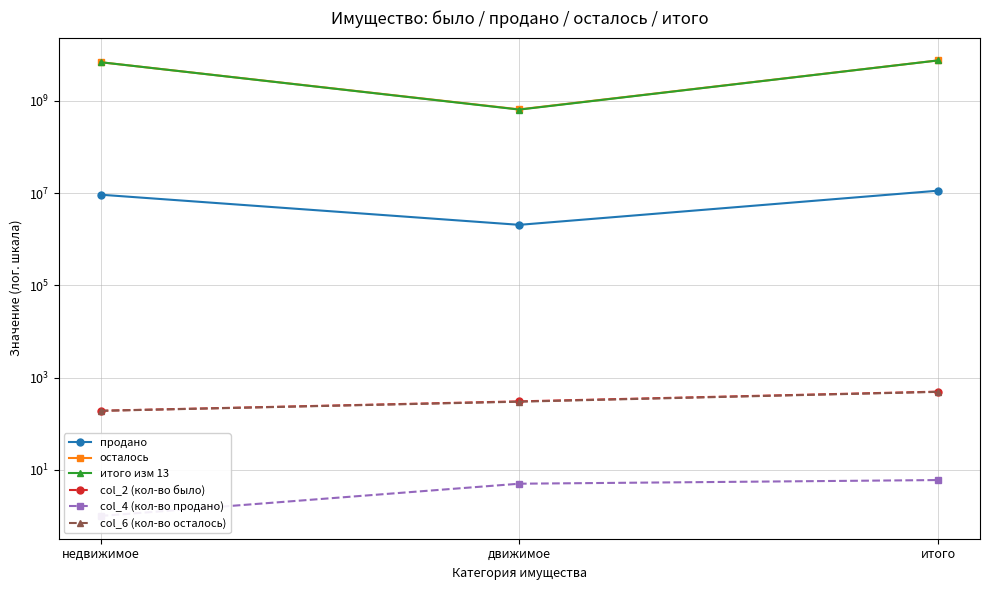

Between недвижимое and движимое, which series saw the biggest shift?

итого изм 13